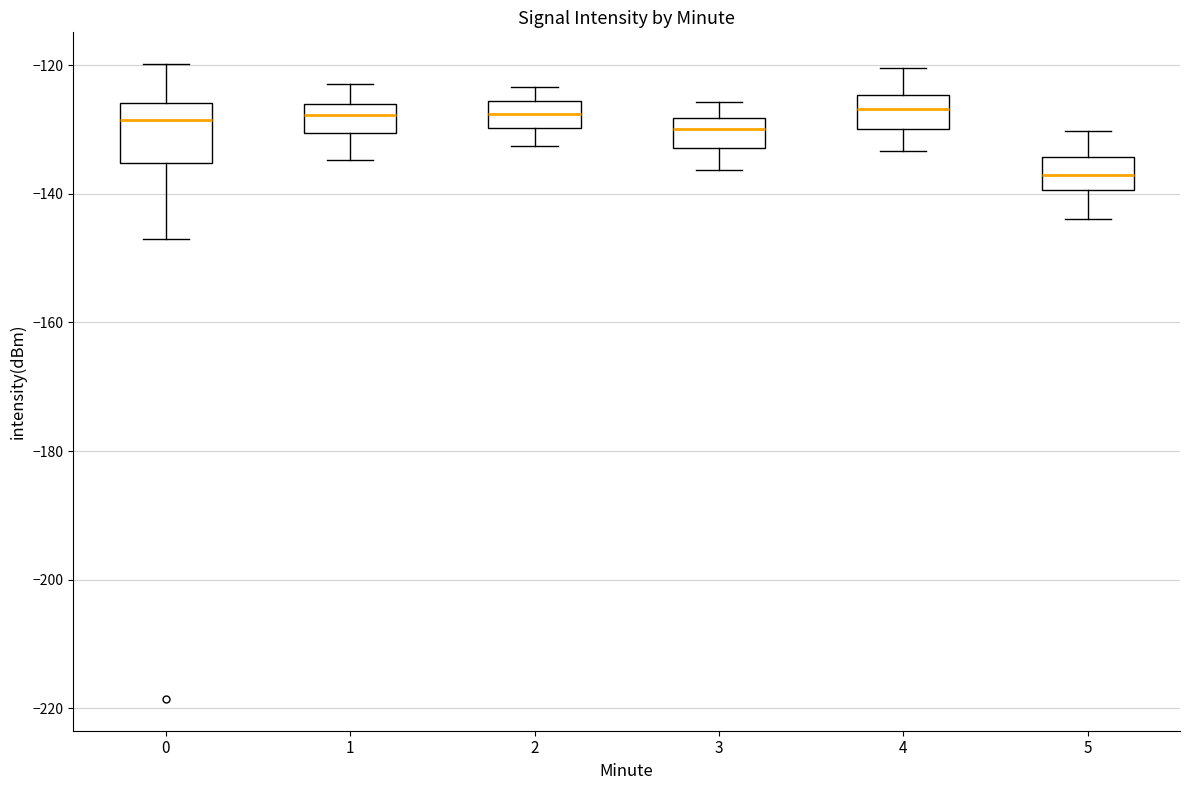

Reading left to right, transcribe this box plot: for each box, give where its median line is, the range the box spans, and where its two whiskers end, as read against the y-axis. The values are not printed on the chart, so give them approximately, as read against the axis.

0: median -128, box -136 to -126, whiskers -148 to -120
1: median -128, box -130 to -126, whiskers -134 to -122
2: median -128, box -130 to -126, whiskers -132 to -124
3: median -130, box -132 to -128, whiskers -136 to -126
4: median -126, box -130 to -124, whiskers -134 to -120
5: median -138, box -140 to -134, whiskers -144 to -130